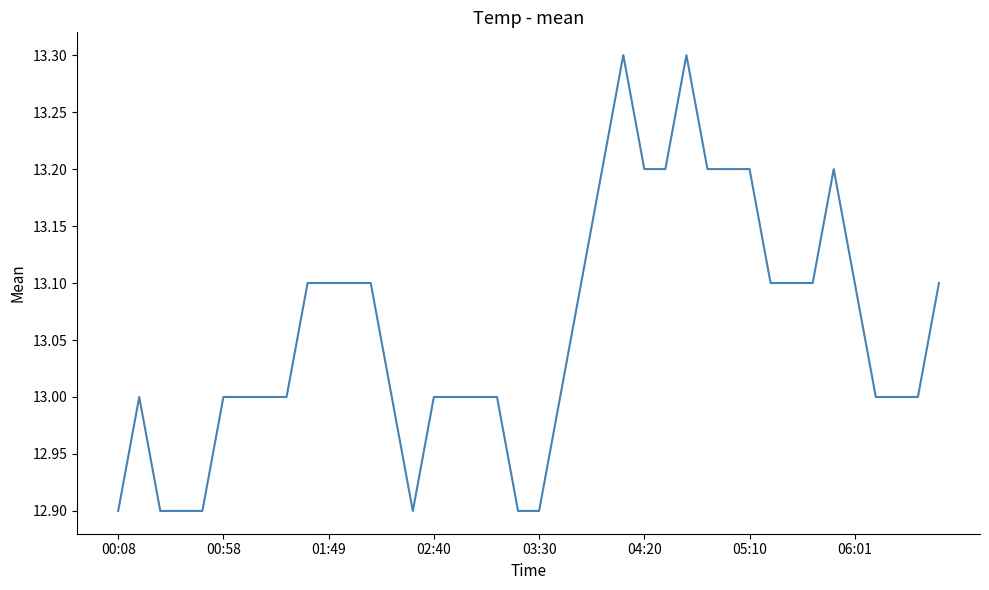

What is the difference between the maximum and minimum values?

0.4